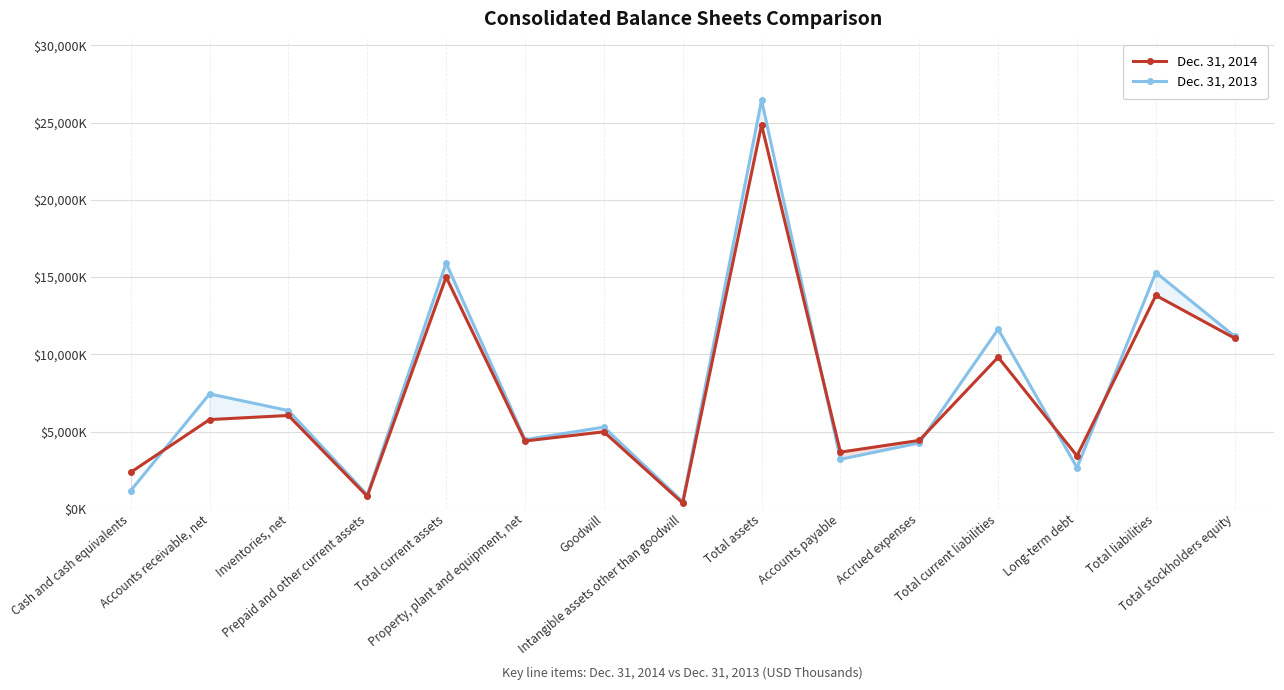

True or false: Dec. 31, 2013 has a value of 15298 at Total liabilities.

True